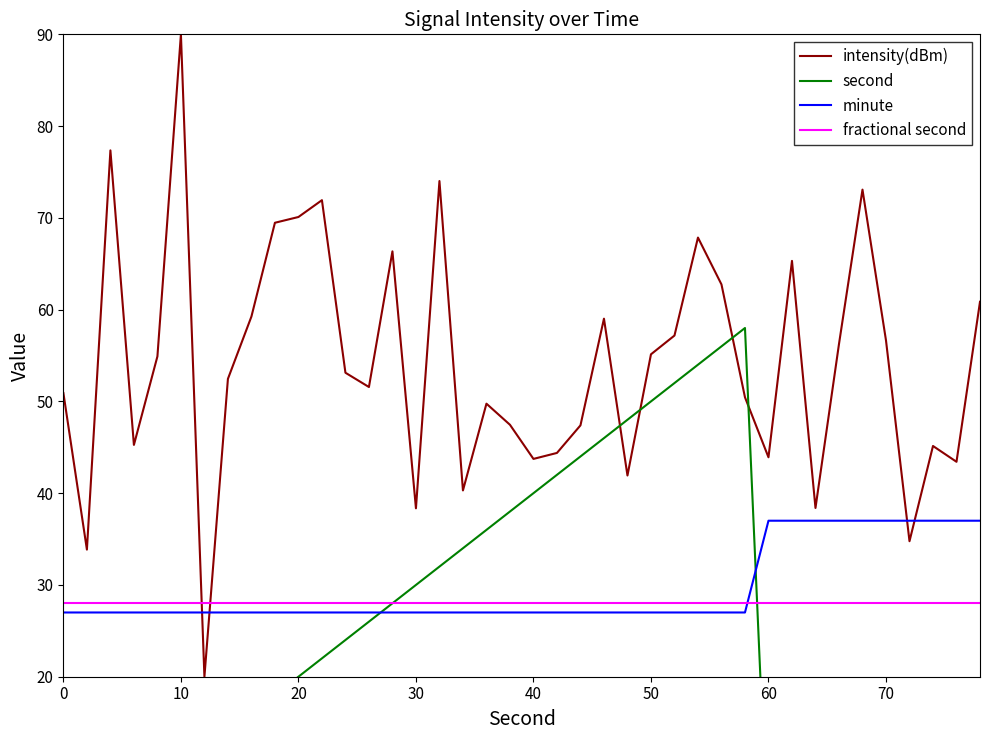

Is it true that intensity(dBm) equals 59.7 at 40?

False